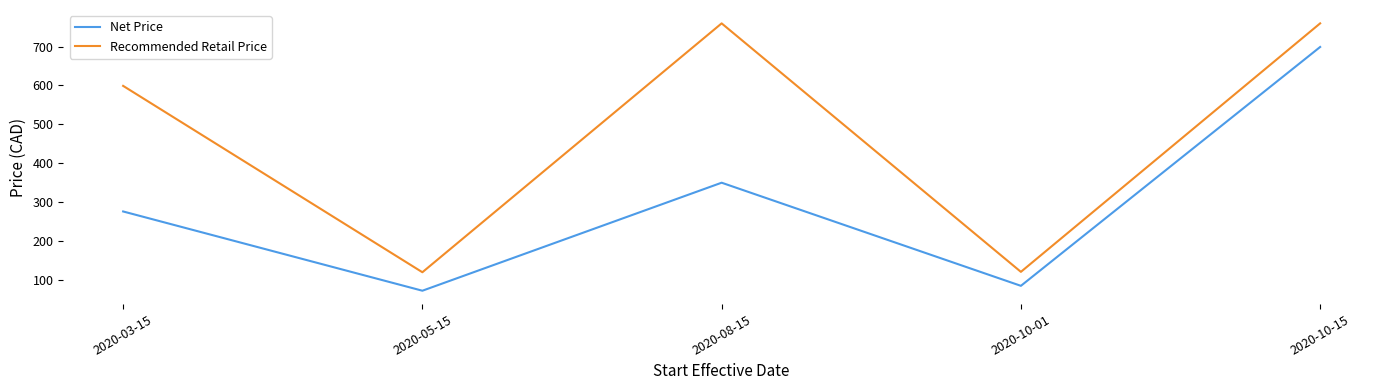

Which series has the largest total across all categories?

Recommended Retail Price